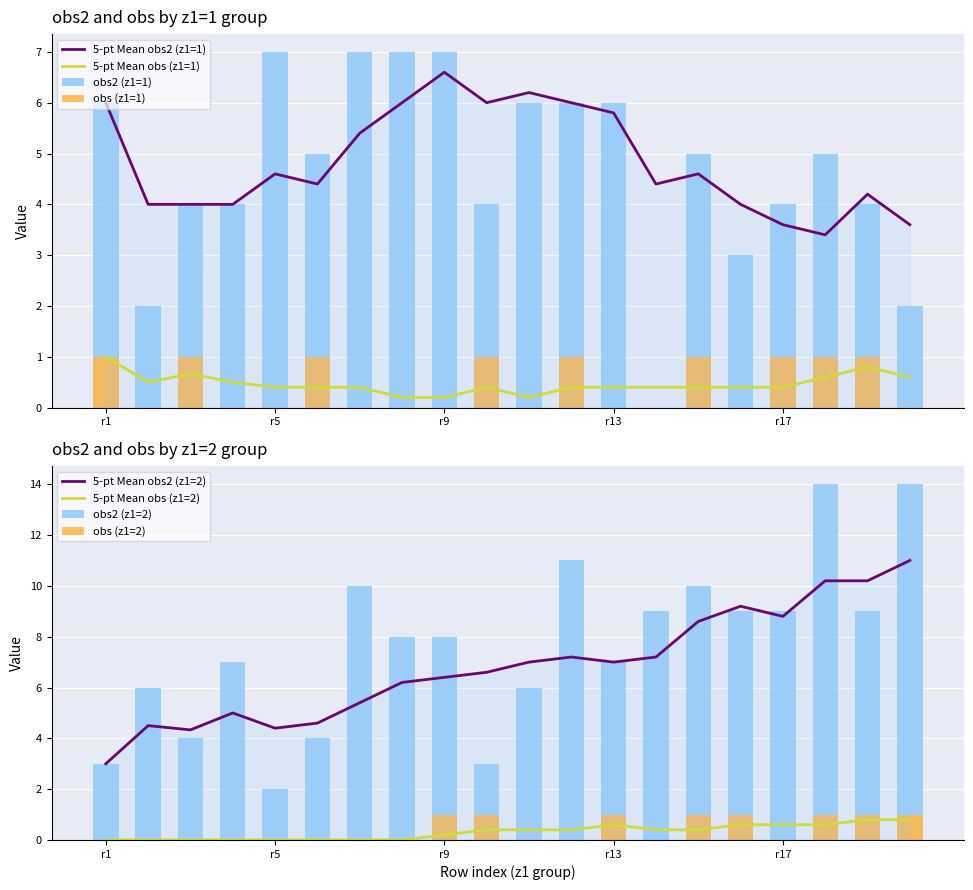

True or false: obs2_z1_2 has a value of 9 at 15.

True